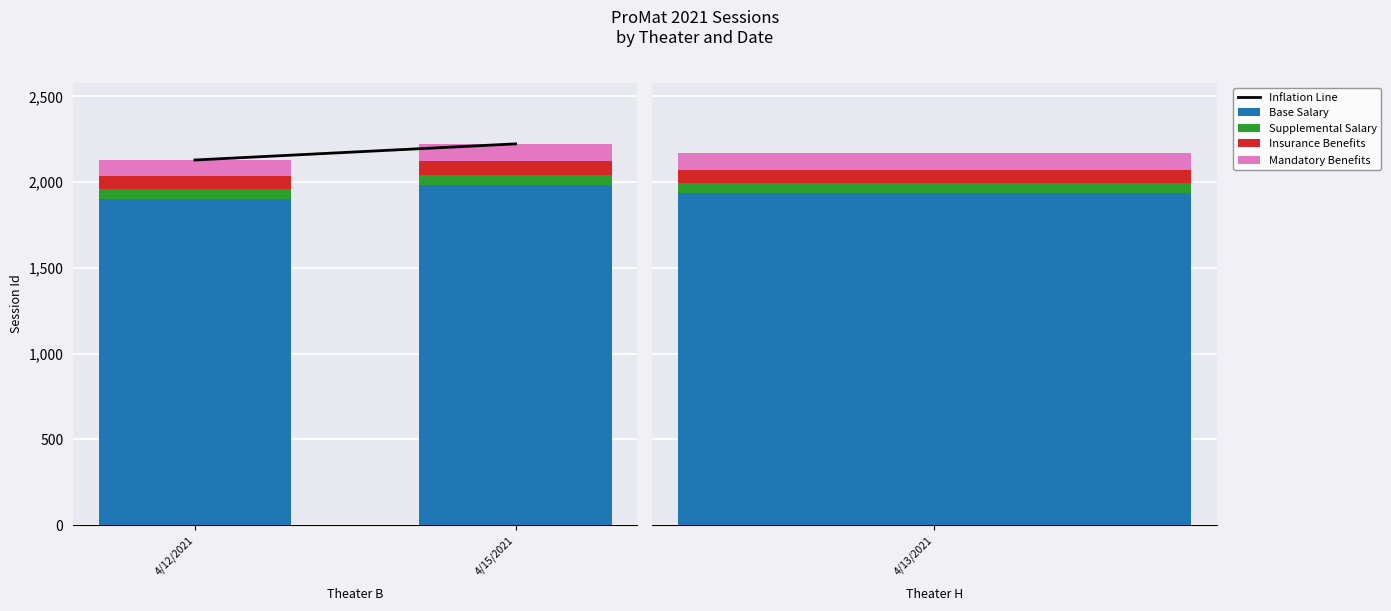

What position from the left is 4/15/2021?

2